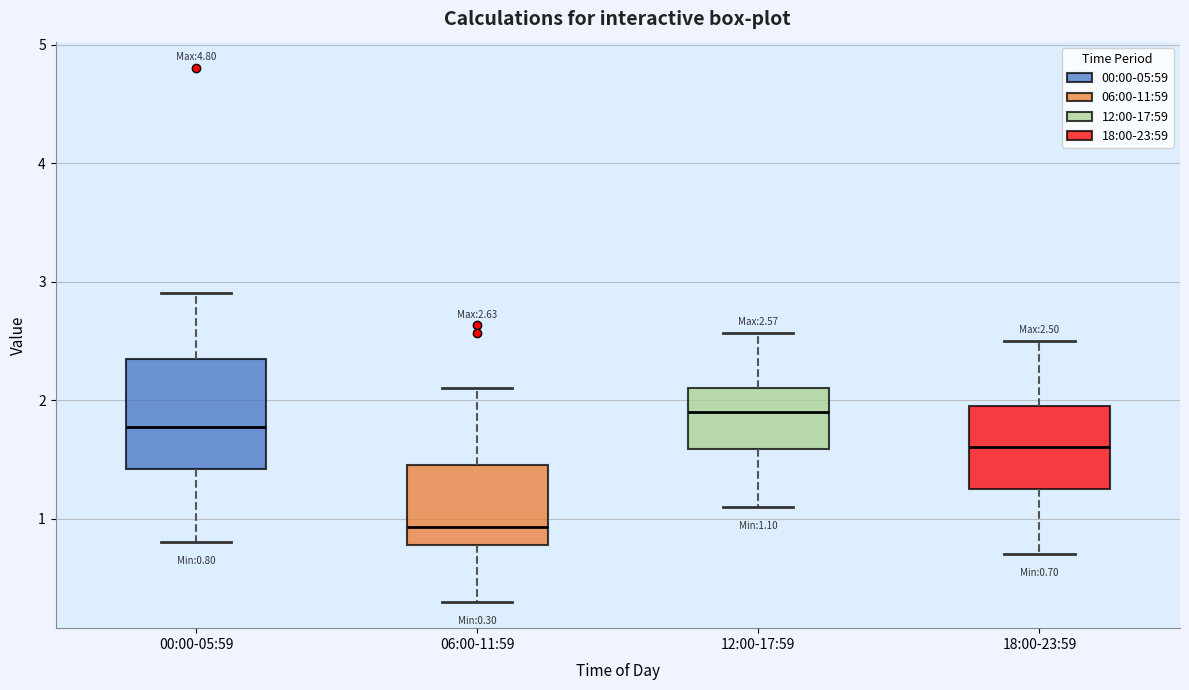

Which box is the tallest, from its lower edge to its upper edge?

00:00-05:59